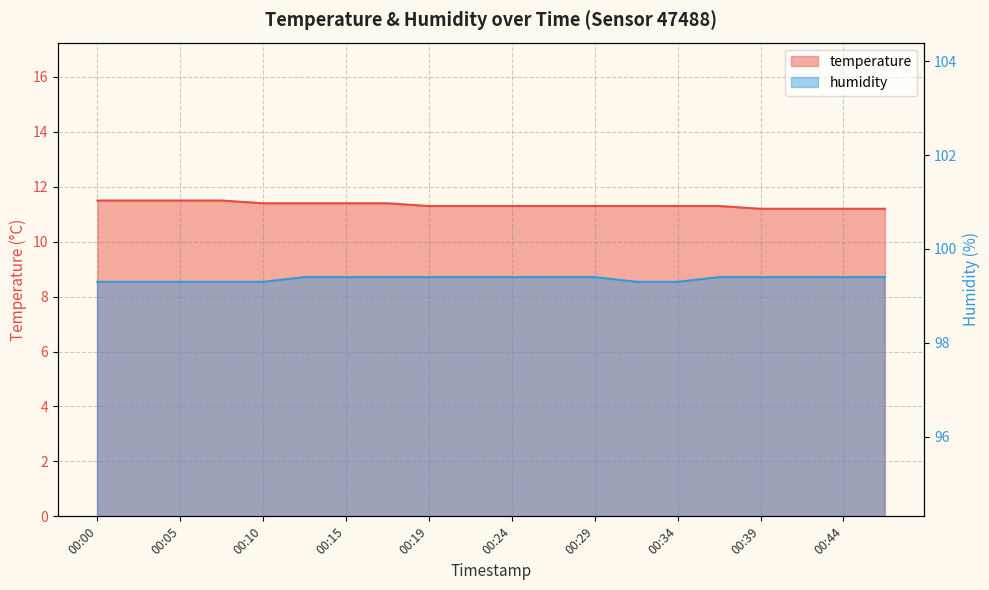

Which series has the largest total across all categories?

humidity